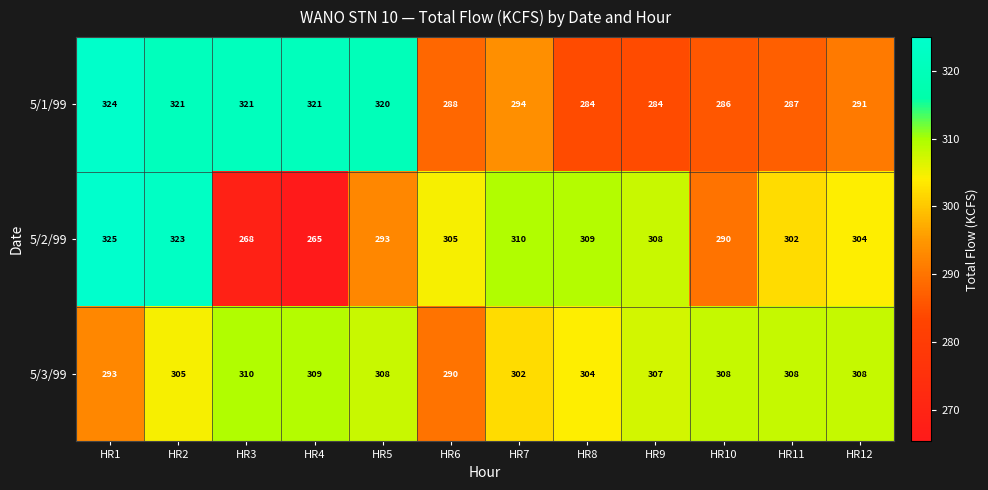

Which series has the largest total across all categories?

5/3/99